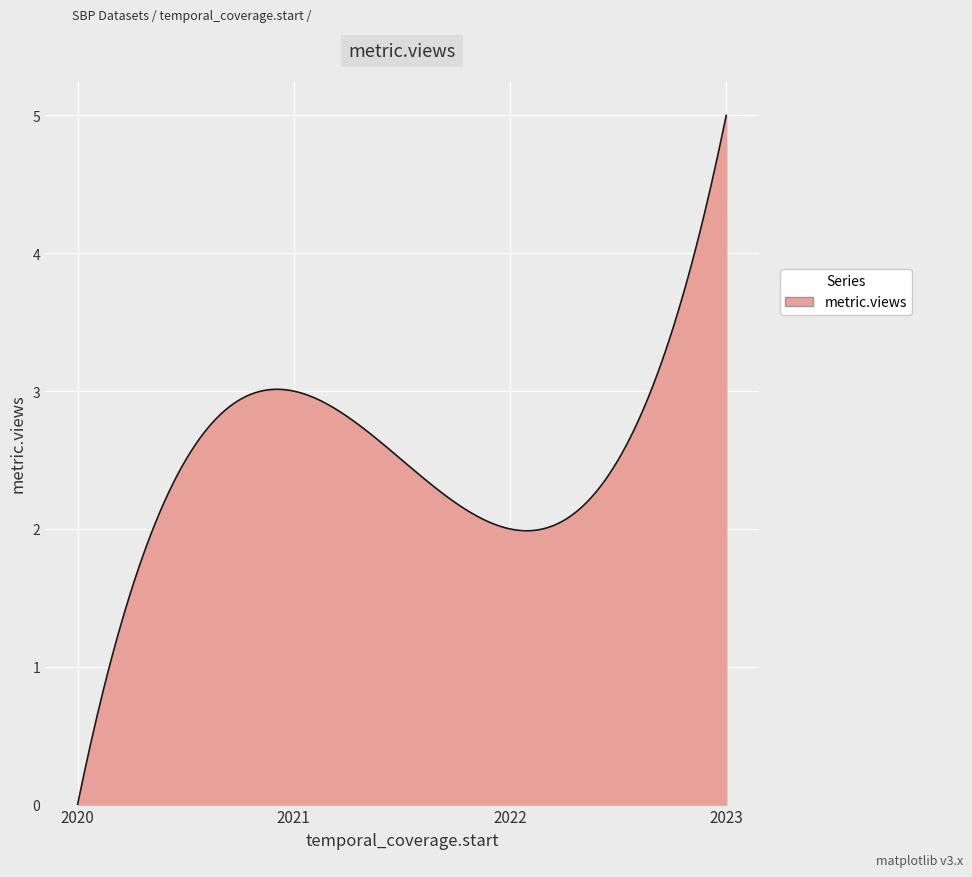

What is the maximum value shown in the chart?

5.0